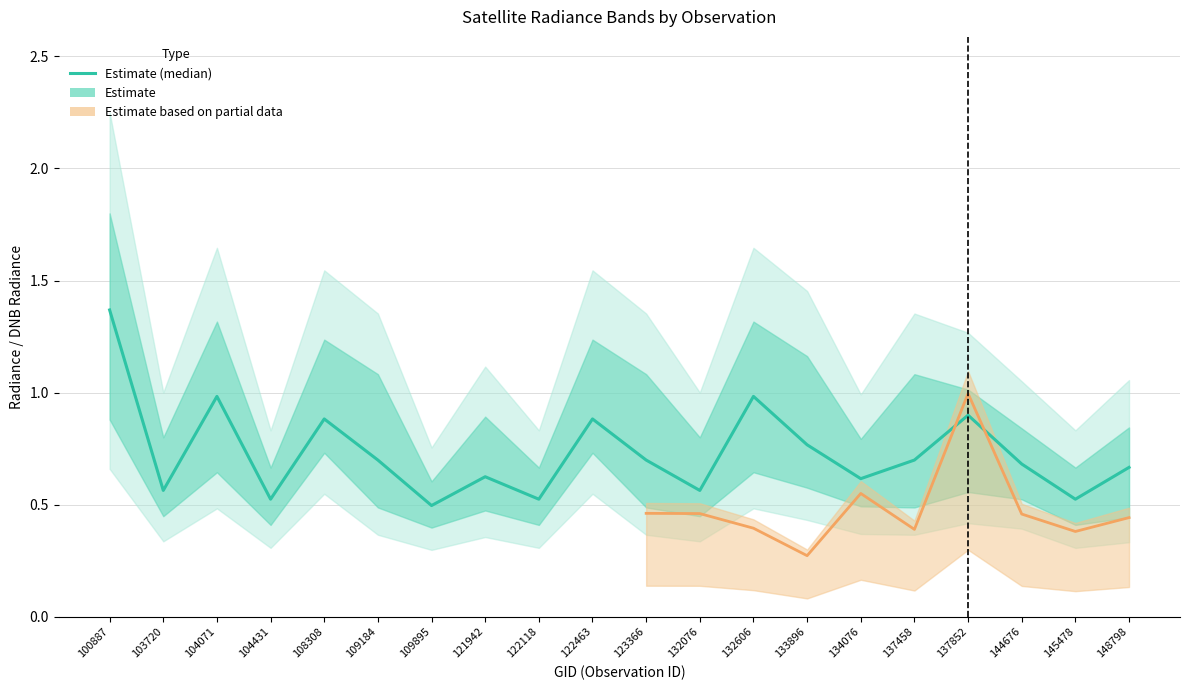

Rank the categories by value from highest to lowest.

100887, 104071, 132606, 137852, 108308, 122463, 133896, 109184, 123366, 137458, 144676, 148798, 121942, 134076, 103720, 132076, 104431, 122118, 145478, 109895